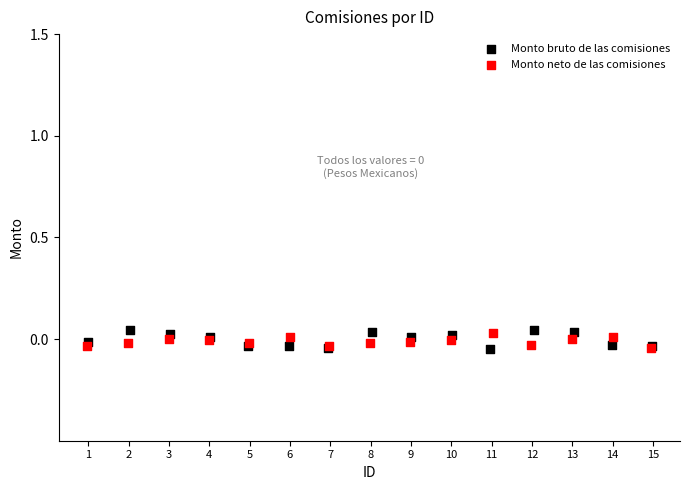

Which series has the largest Y range (max minus min)?

Monto bruto de las comisiones